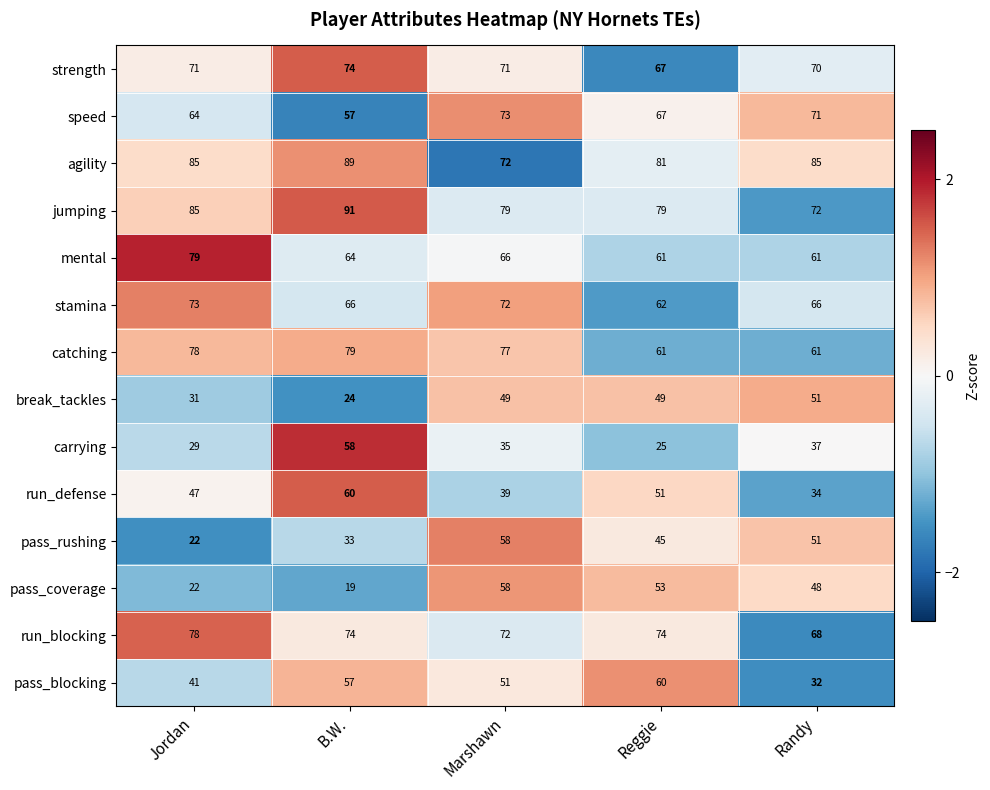

How many run_blocking values are between 72 and 74?

3